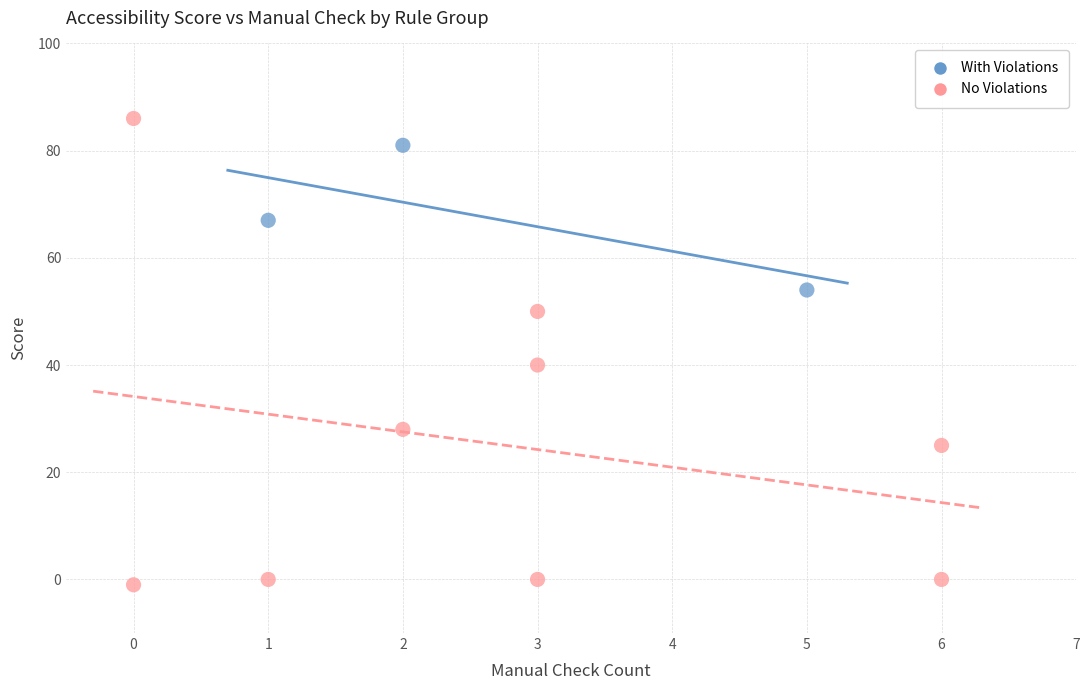

Which series has the largest Y range (max minus min)?

No Violations